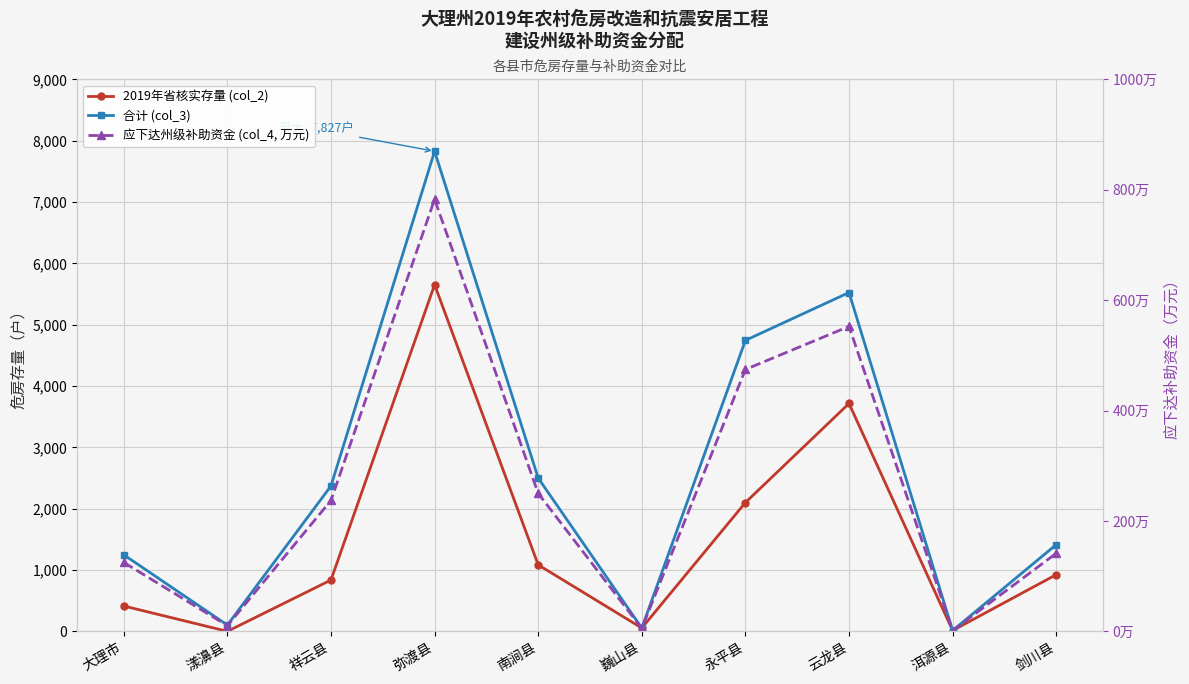

How many lines are shown in the chart?

3